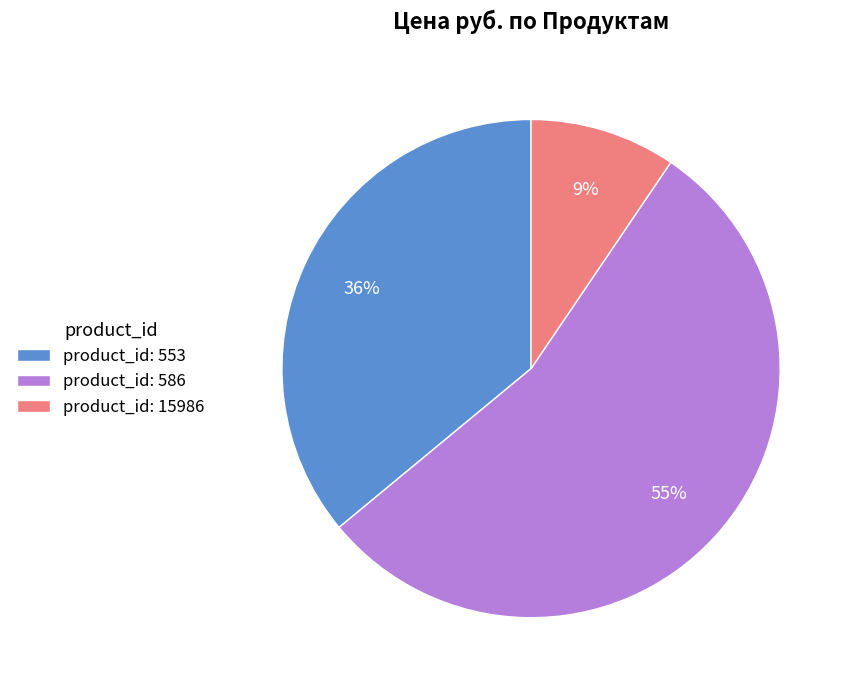

Does product_id: 586 represent more than half of the total?

Yes